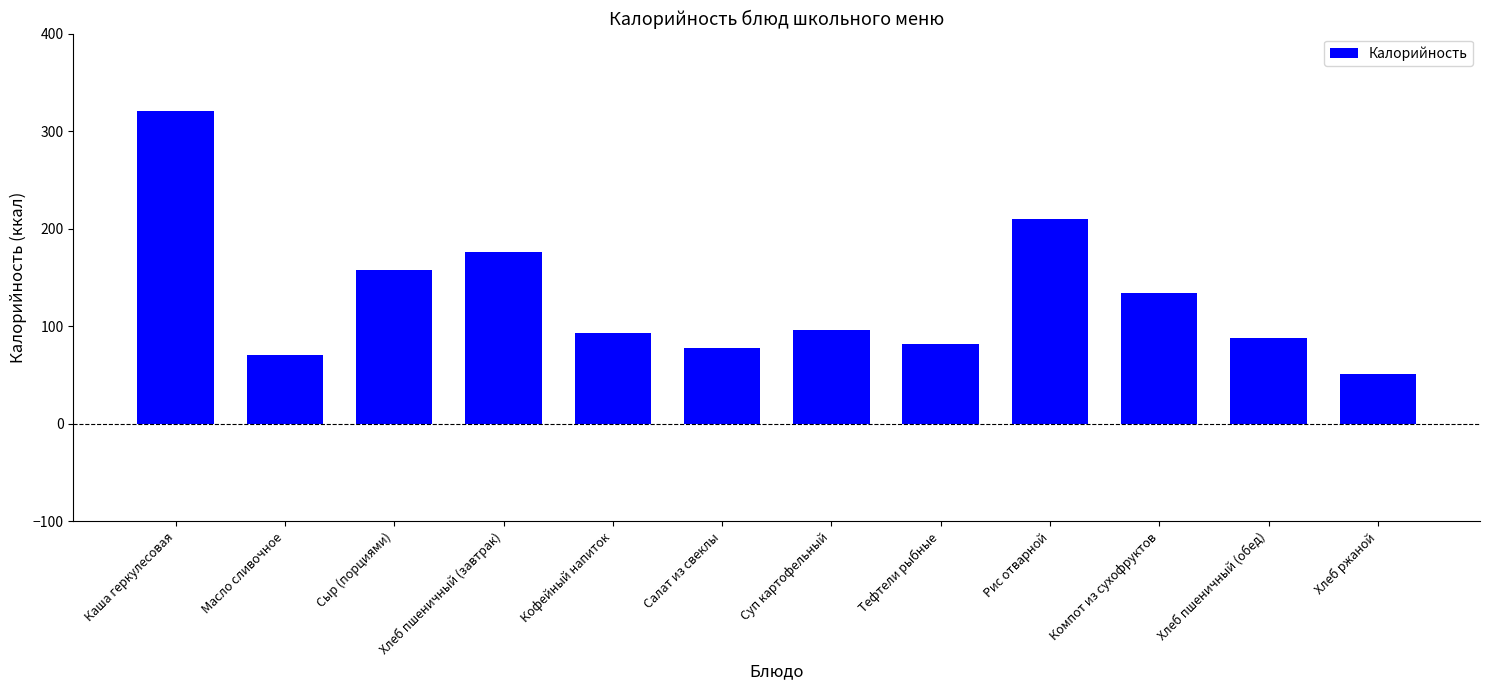

What is the minimum value shown in the chart?

51.2